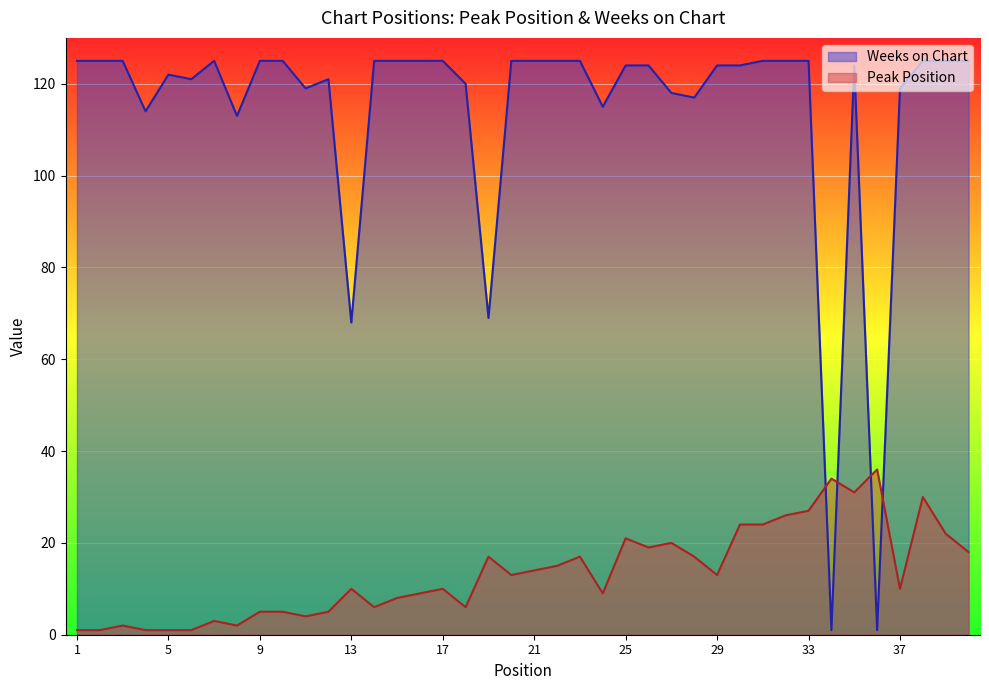

Does the chart display data point markers on the line(s)?

No